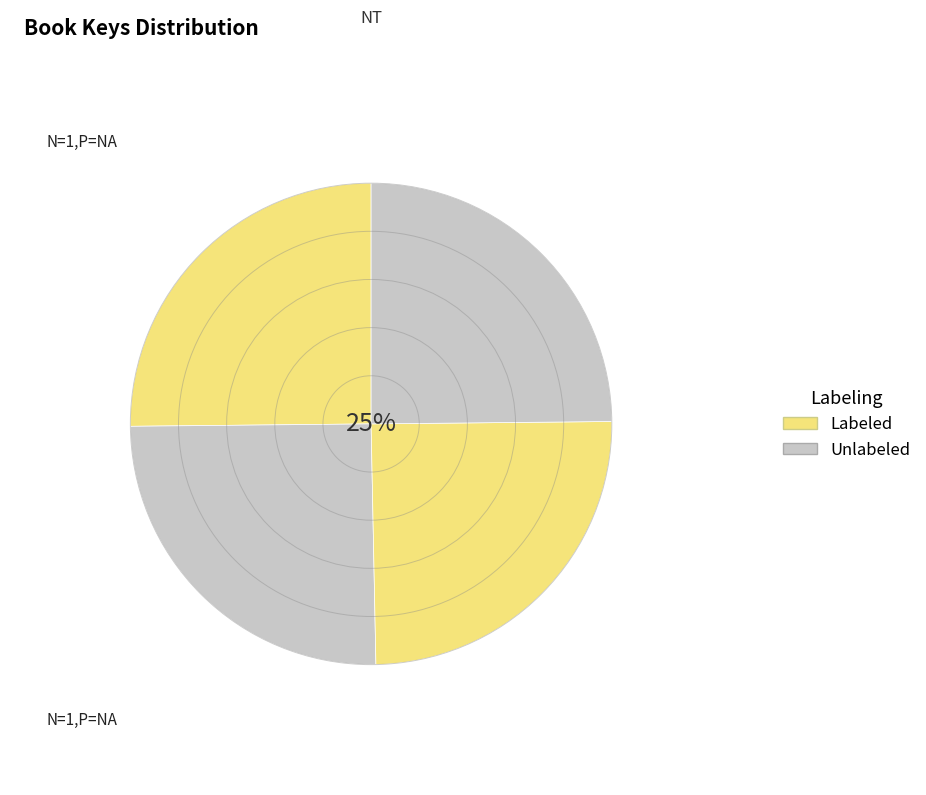

Count the number of slices in the pie.

4